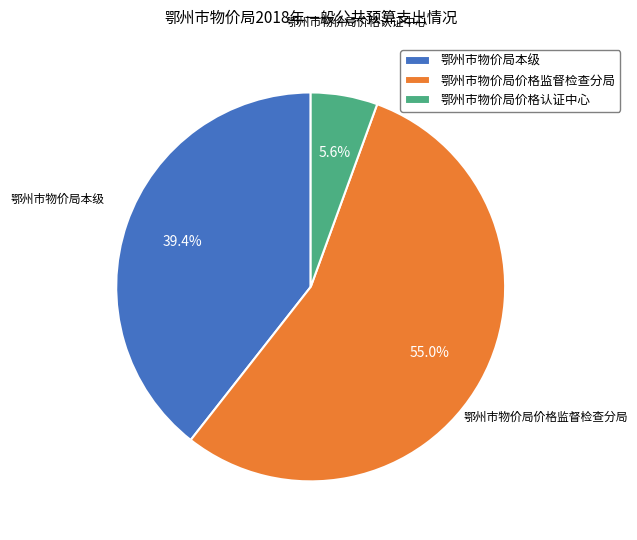

Between 鄂州市物价局本级 and 鄂州市物价局价格认证中心, which is larger?

鄂州市物价局本级